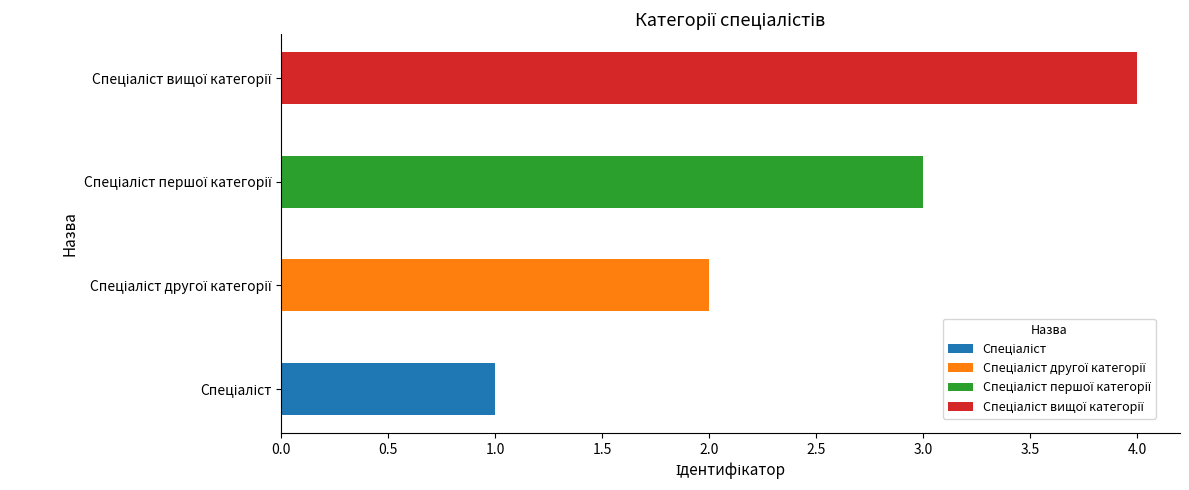

Which series has the widest spread of values?

Спеціаліст вищої категорії